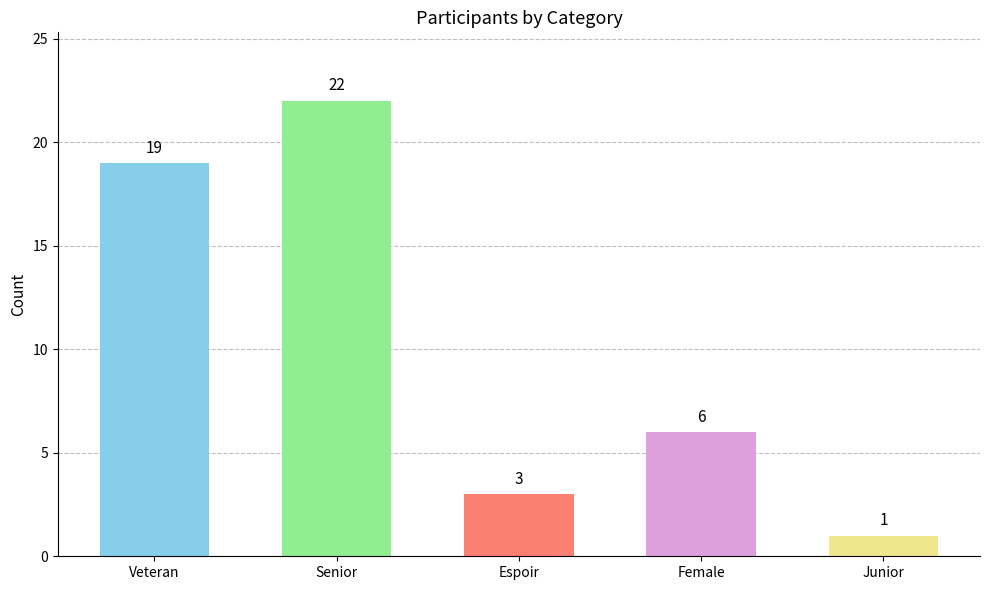

What is the difference between the values at Junior and Veteran?

18